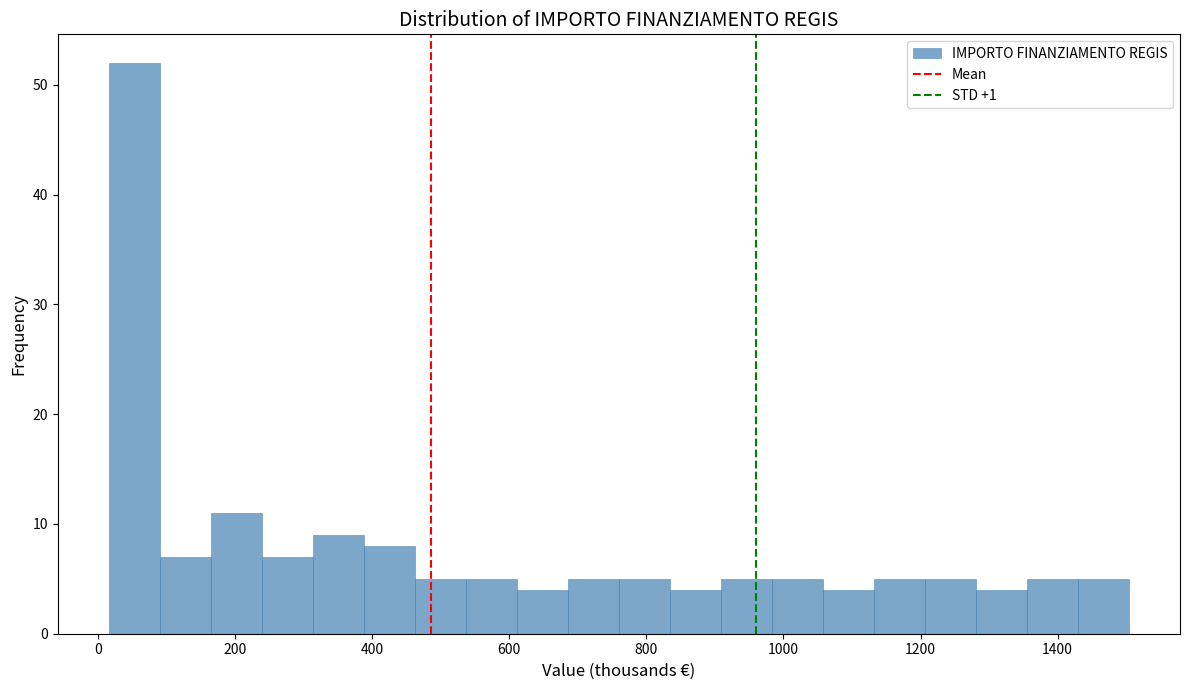

Read against the x-axis, roughly where is the centre of the tallest bar?

60